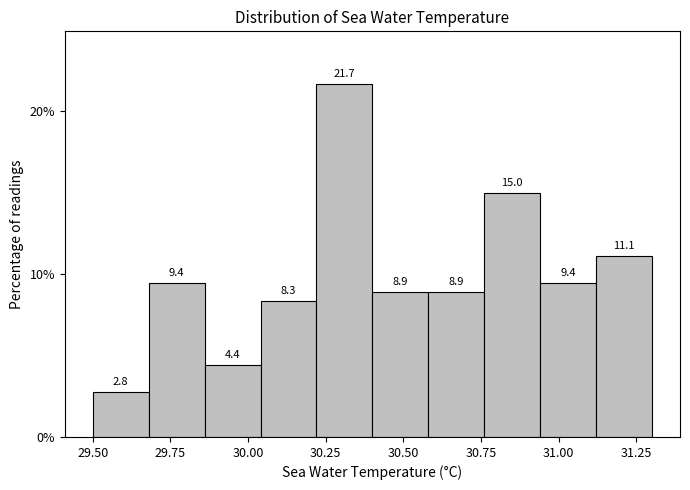

Read against the x-axis, roughly where is the centre of the tallest bar?

30.30